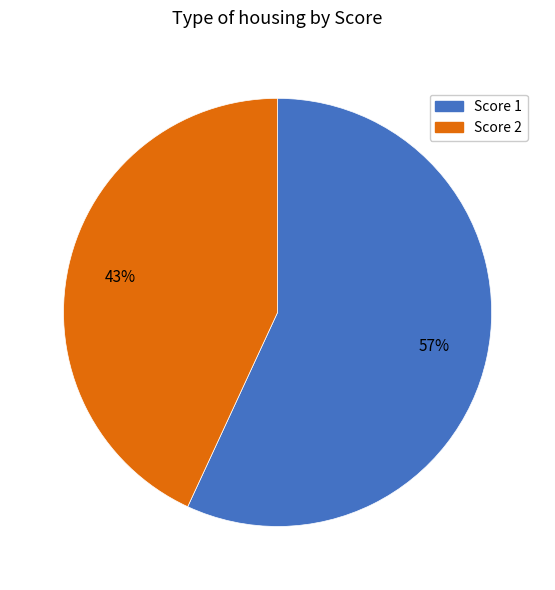

Is there a majority slice in this chart?

Yes